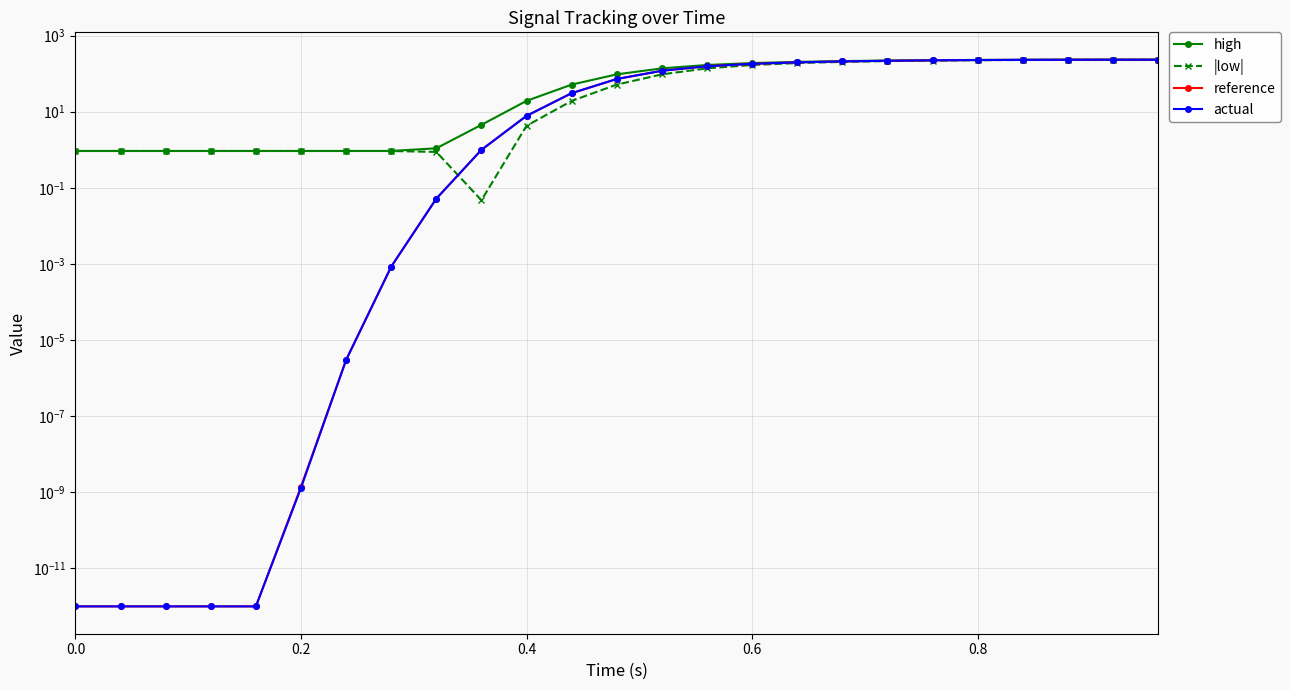

In reference, how many points are higher than both neighbors (excluding endpoints)?

1